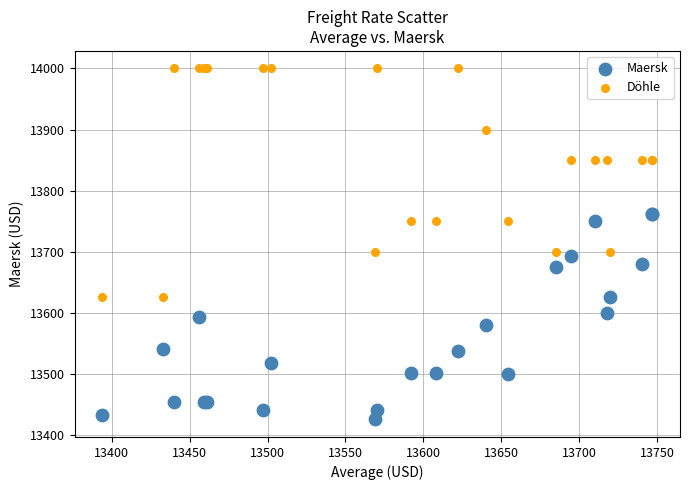

Which series reaches the maximum Y coordinate?

Döhle